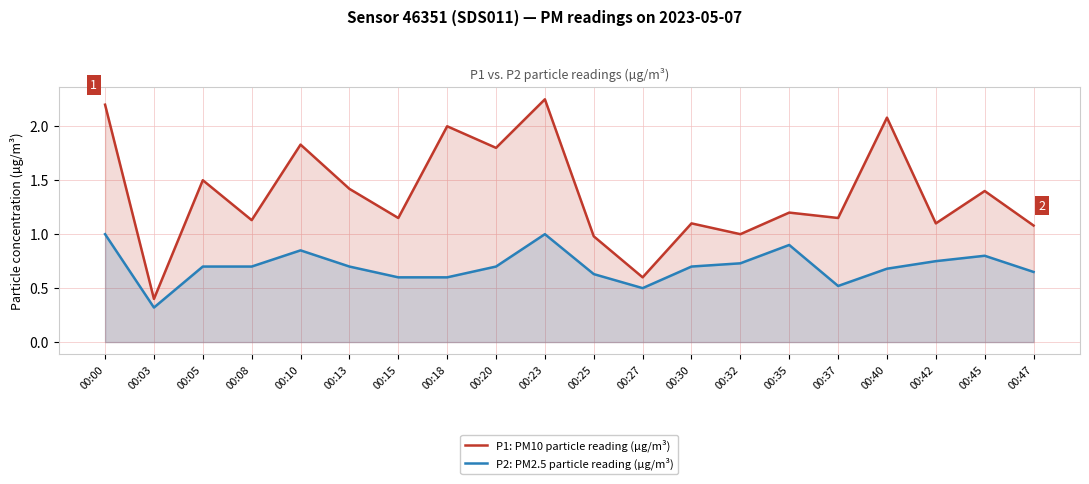

Between 00:03 and 00:42, which series saw the biggest shift?

P1: PM10 particle reading (µg/m³)